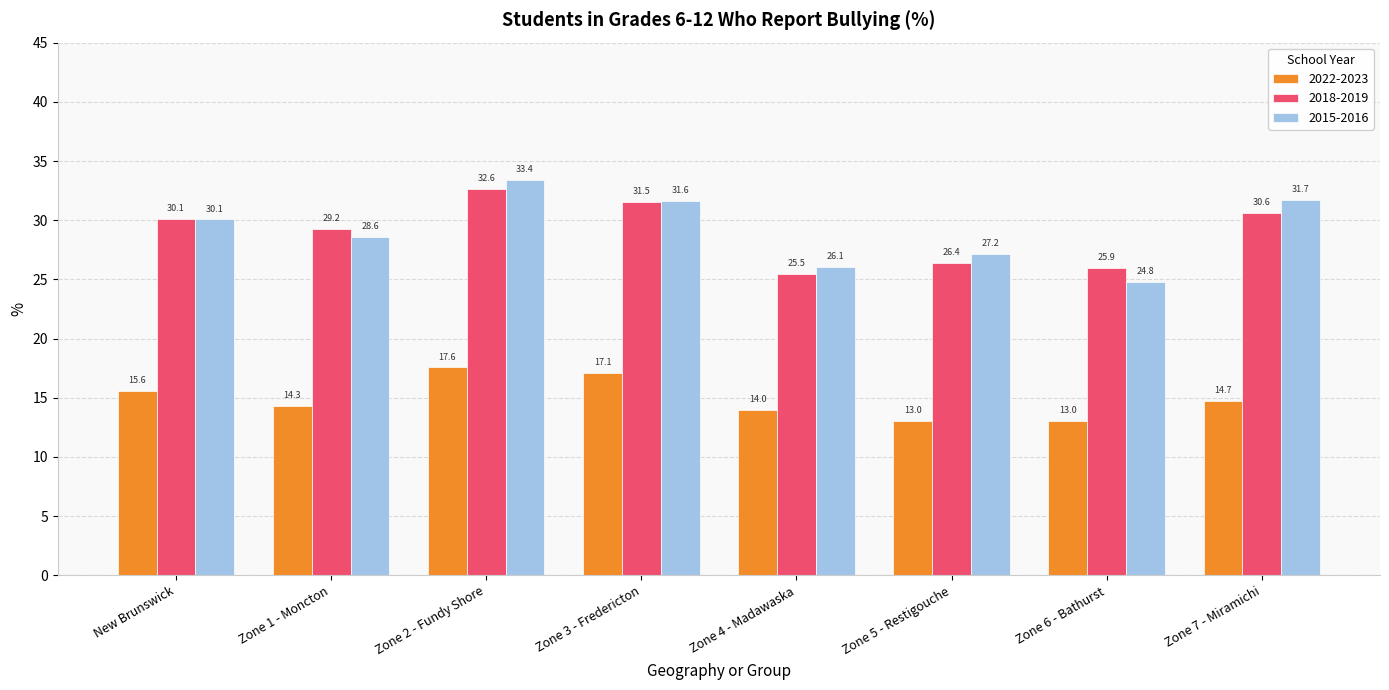

What is the label of the 5th bar from the right?

Zone 3 - Fredericton